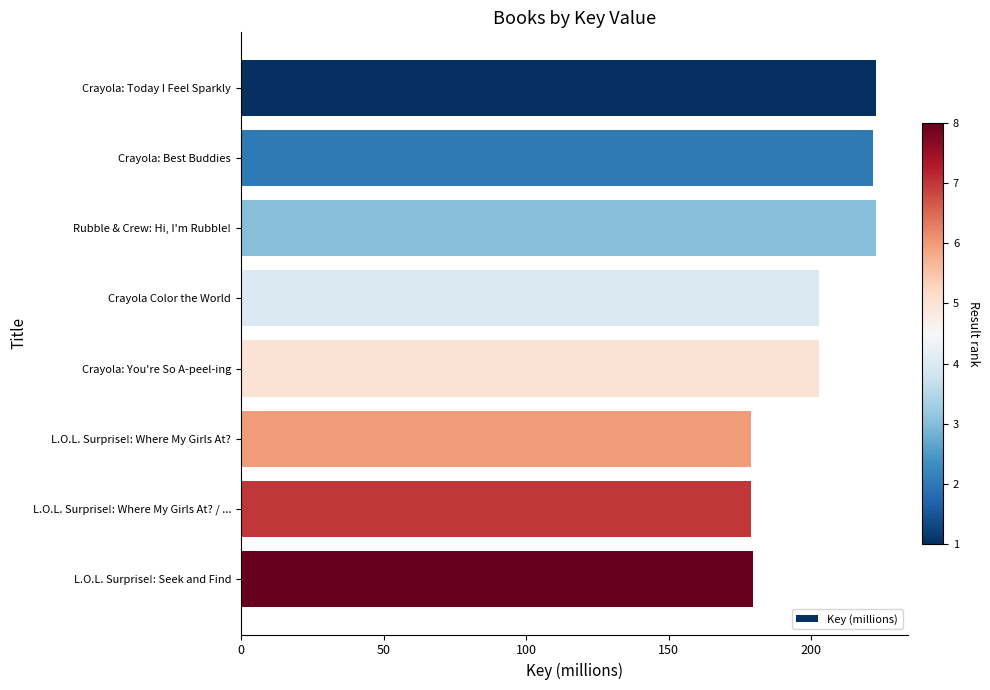

Approximately how many times larger is the value at Crayola Color the World compared to Crayola: Best Buddies?

0.9